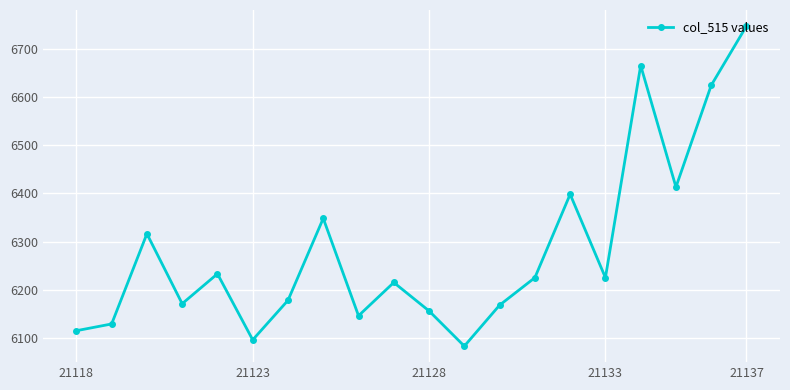

How many interior local peaks (higher than both neighbors) does the data have?

6